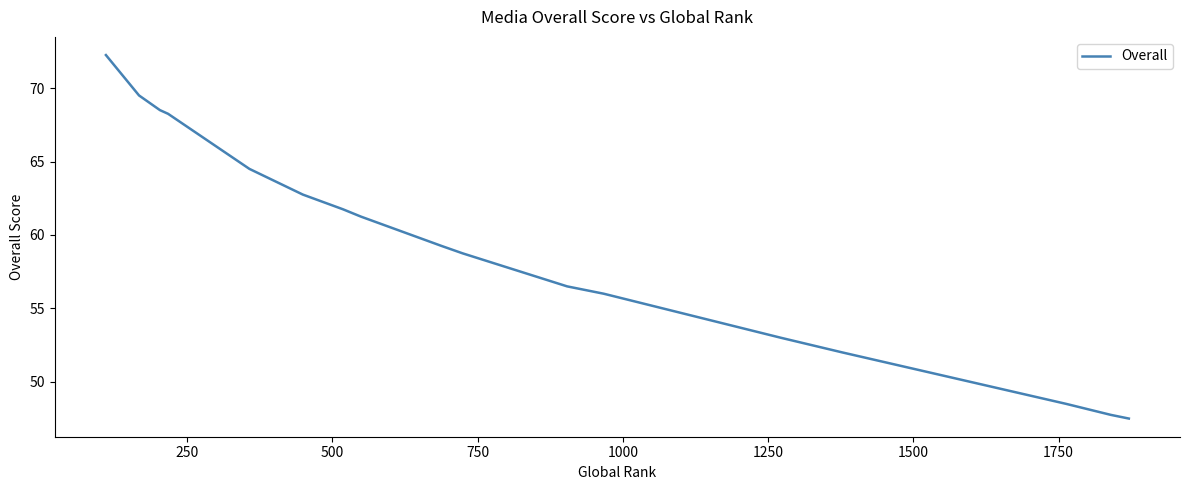

What is the smallest value displayed?

47.5